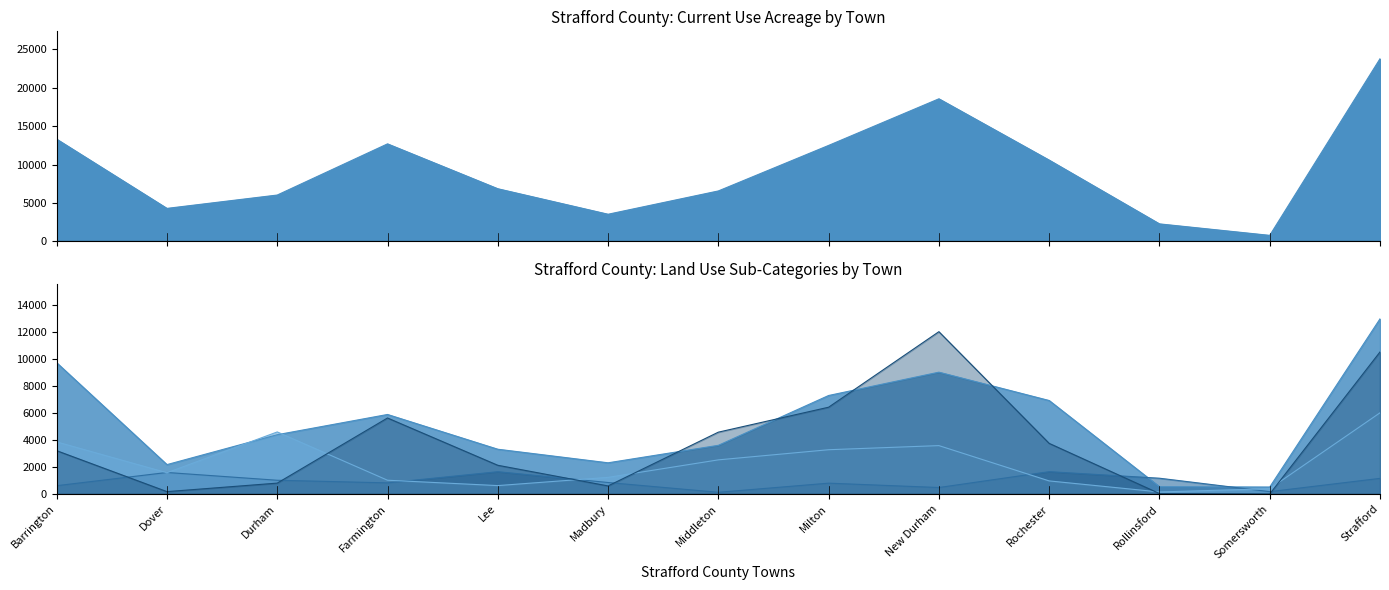

Which series has the largest range (max minus min)?

Current Use (acres)